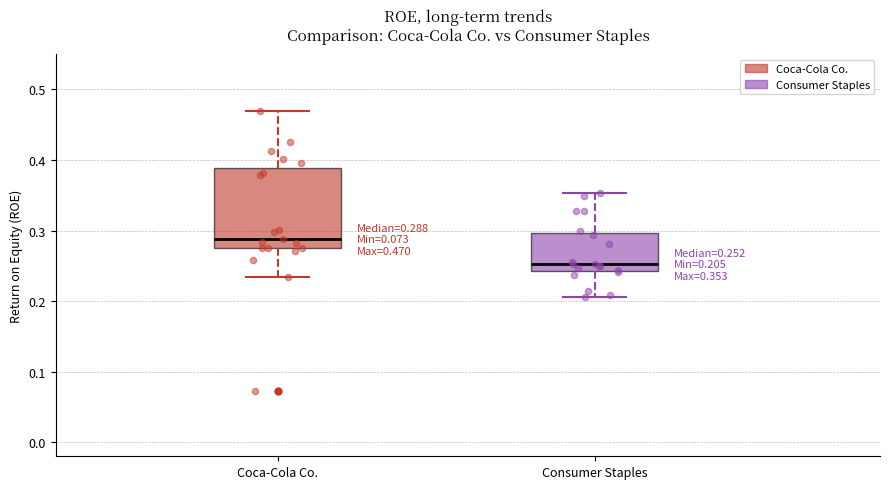

Which box has the lowest median line?

Consumer Staples